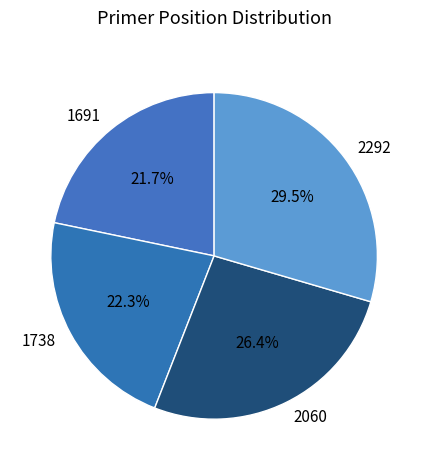

To the nearest percent, what percentage of the pie is 1738?

22%